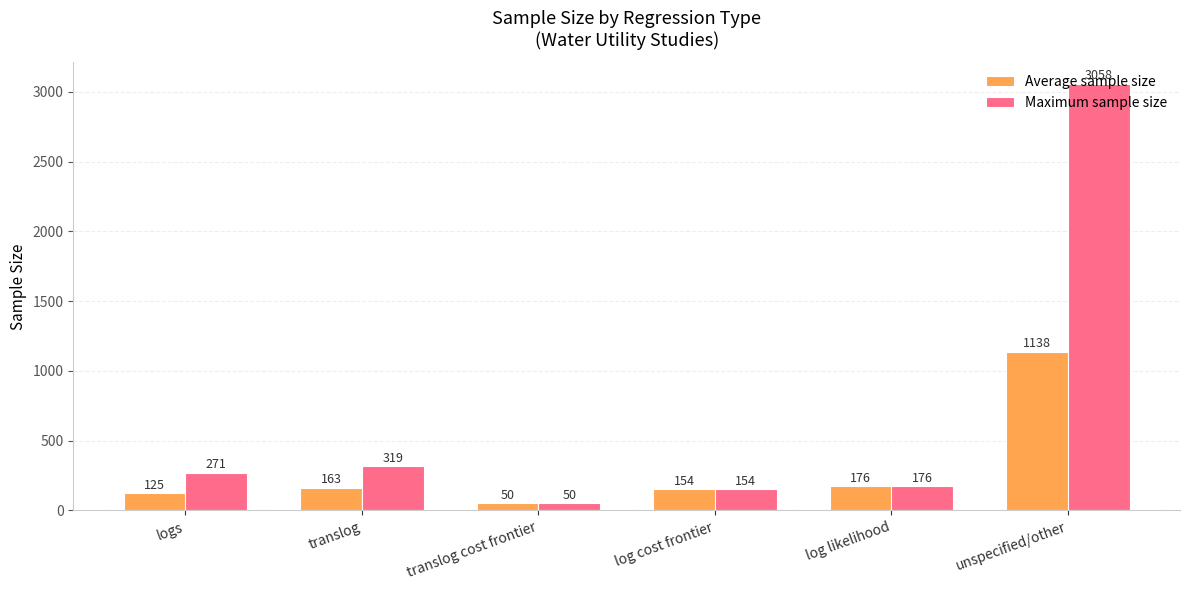

Which series has the largest range (max minus min)?

Maximum sample size